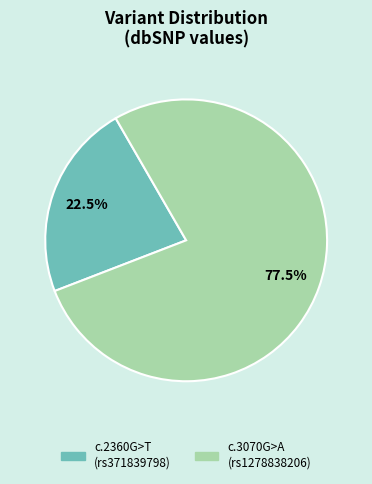

Is there a majority slice in this chart?

Yes